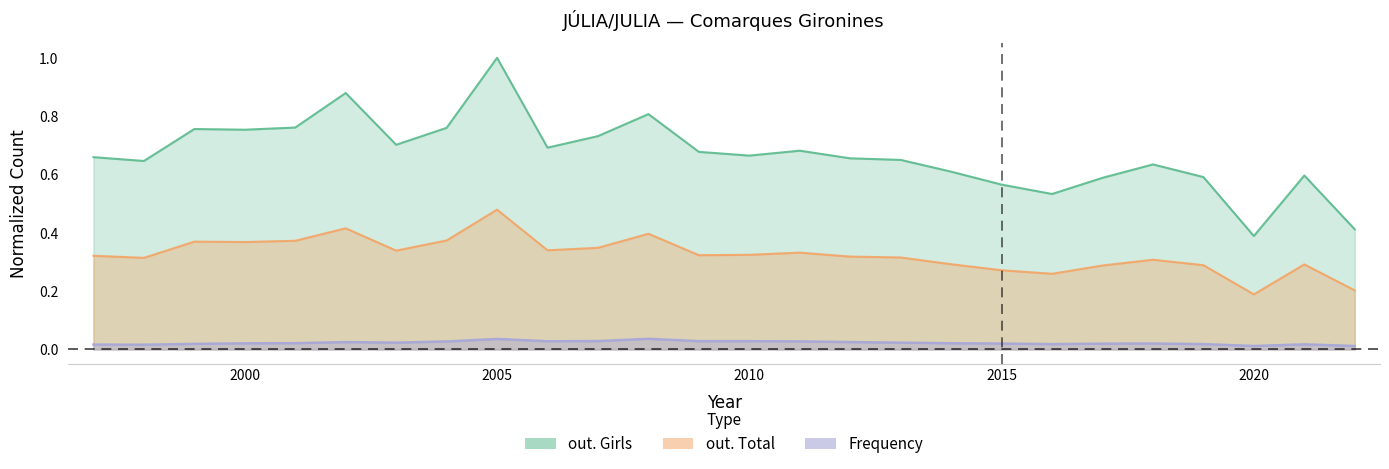

Where is out. Girls nearest to the value 0?

2020